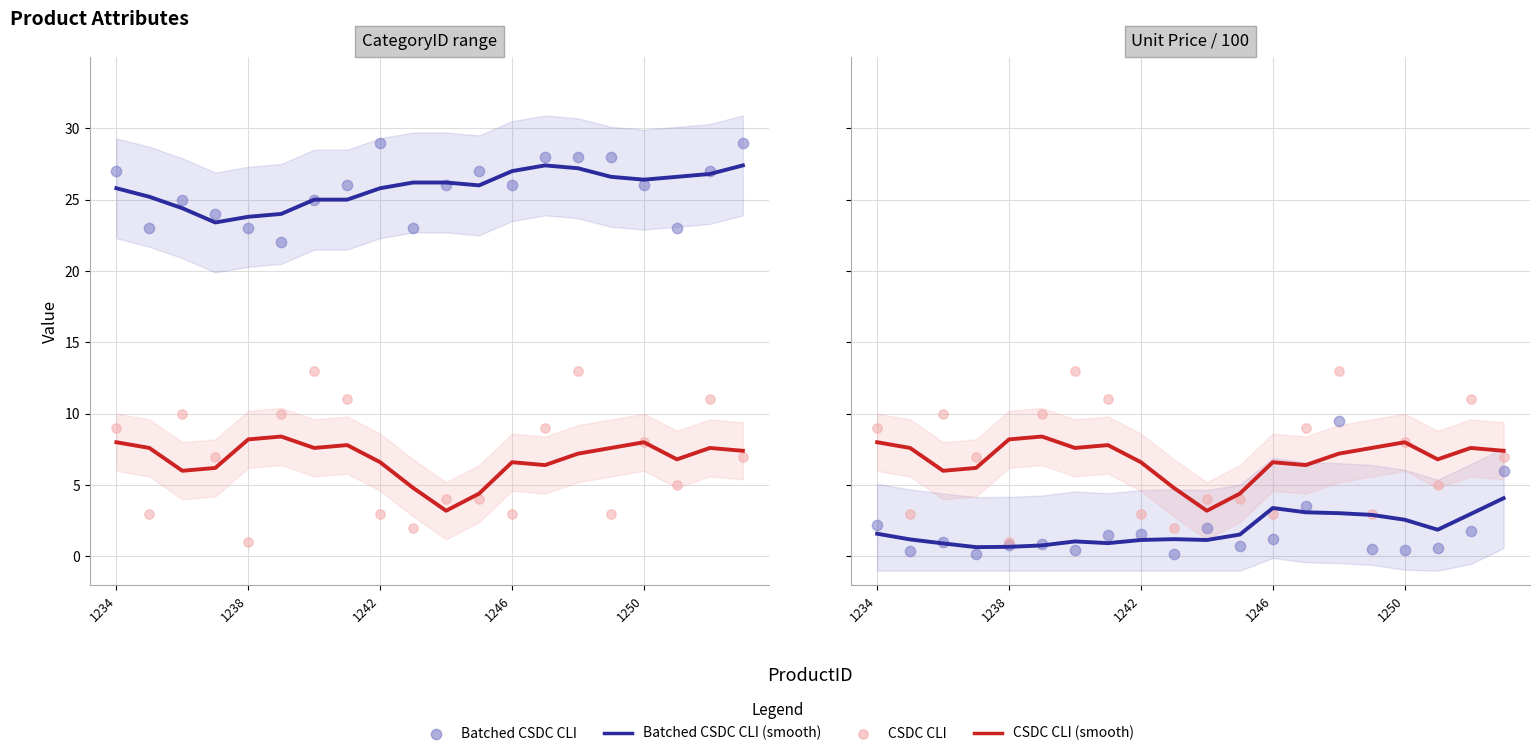

Which series has the widest spread of Y values?

CSDC CLI